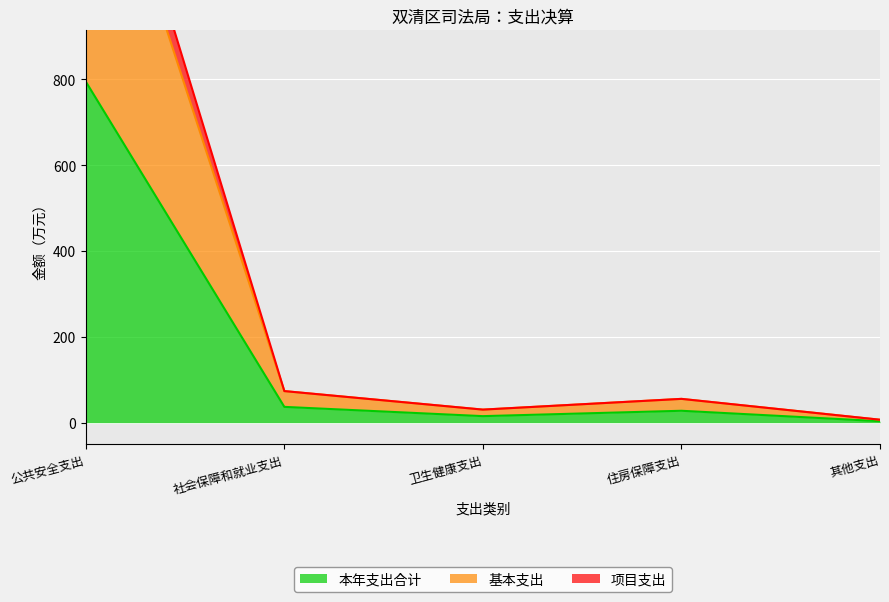

Reading left to right, what are all the values shown in this chart?

本年支出合计: 公共安全支出=795.0	社会保障和就业支出=36.8	卫生健康支出=15.2	住房保障支出=27.7	其他支出=3.4
基本支出: 公共安全支出=1495.0	社会保障和就业支出=73.6	卫生健康支出=30.4	住房保障支出=55.5	其他支出=6.9
项目支出: 公共安全支出=1590.0	社会保障和就业支出=73.6	卫生健康支出=30.4	住房保障支出=55.5	其他支出=6.9